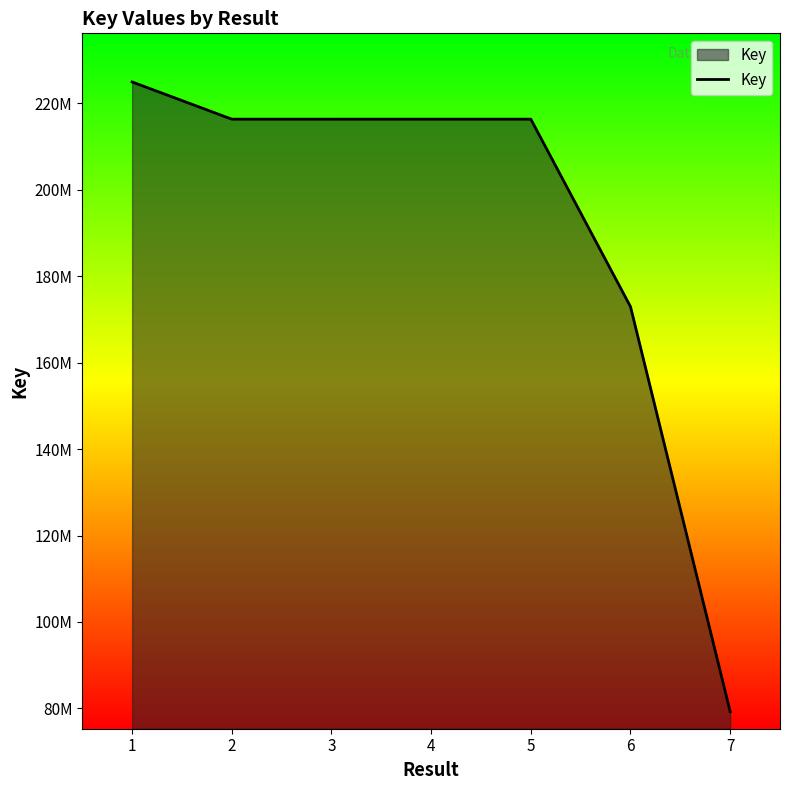

Does the chart display data point markers on the line(s)?

No